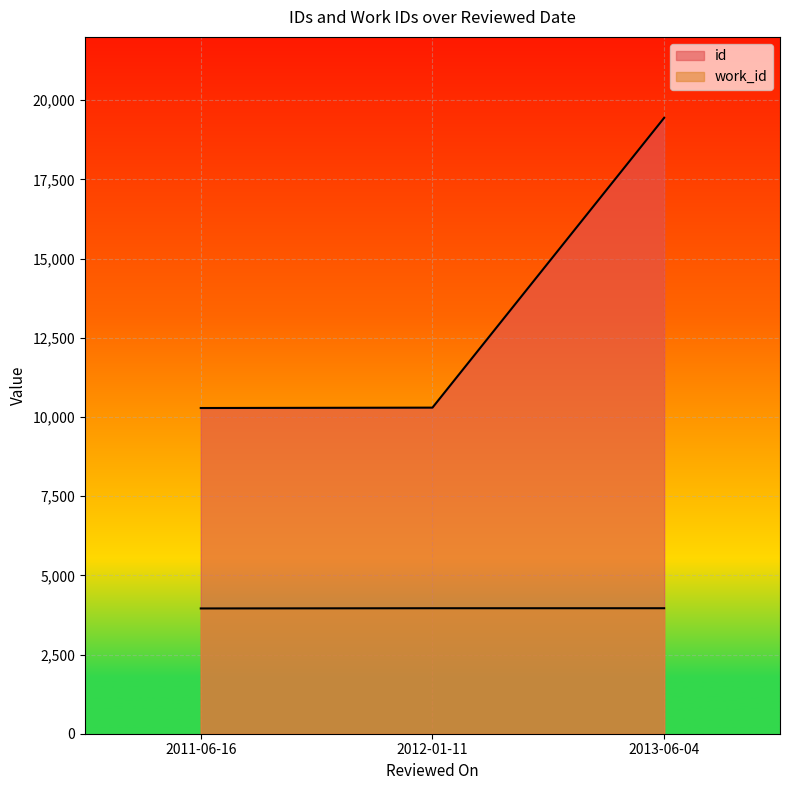

At which label is work_id closest to 3958?

2011-06-16